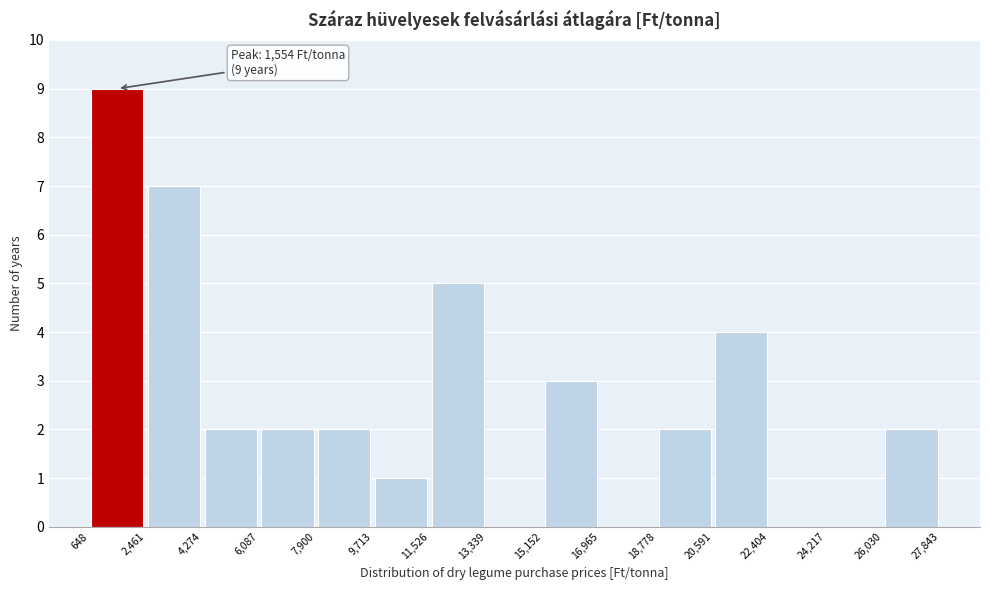

Over which range of the x-axis is the bar tallest?

648 to 2,461